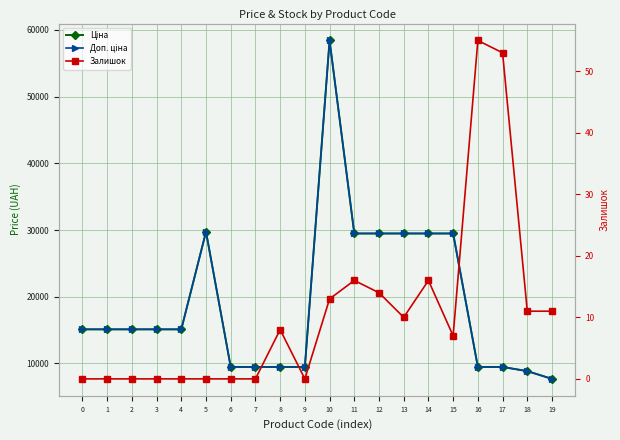

Which series has the largest total across all categories?

Ціна